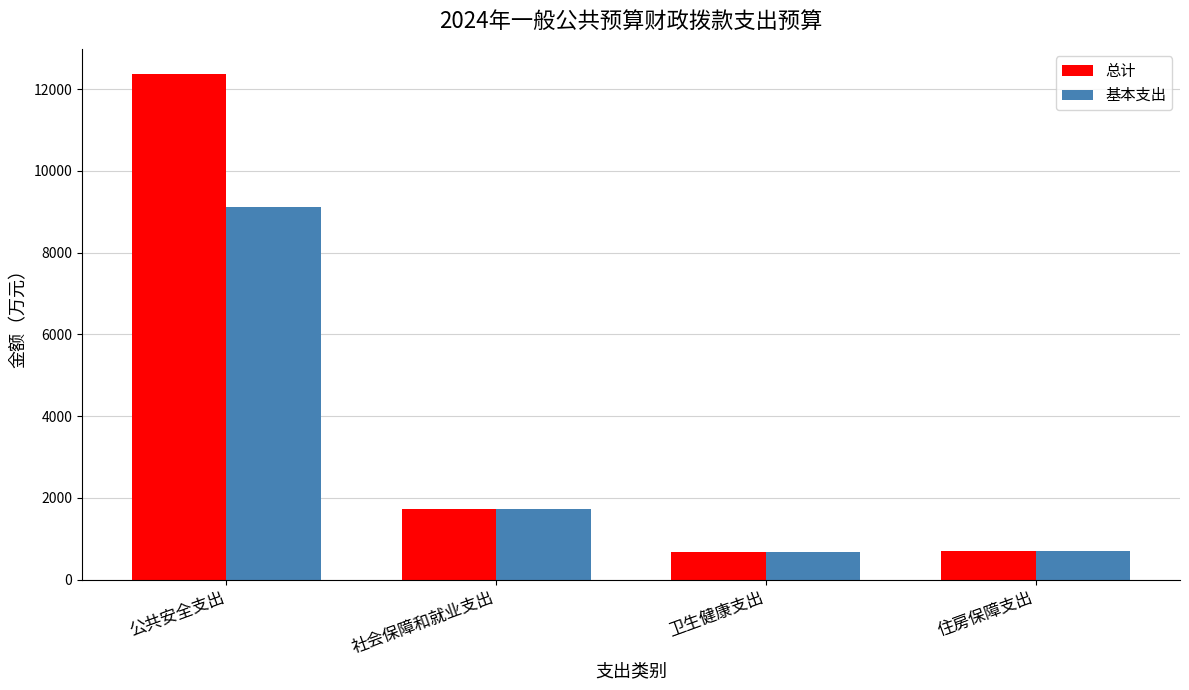

Between 公共安全支出 and 卫生健康支出, which series saw the biggest shift?

总计